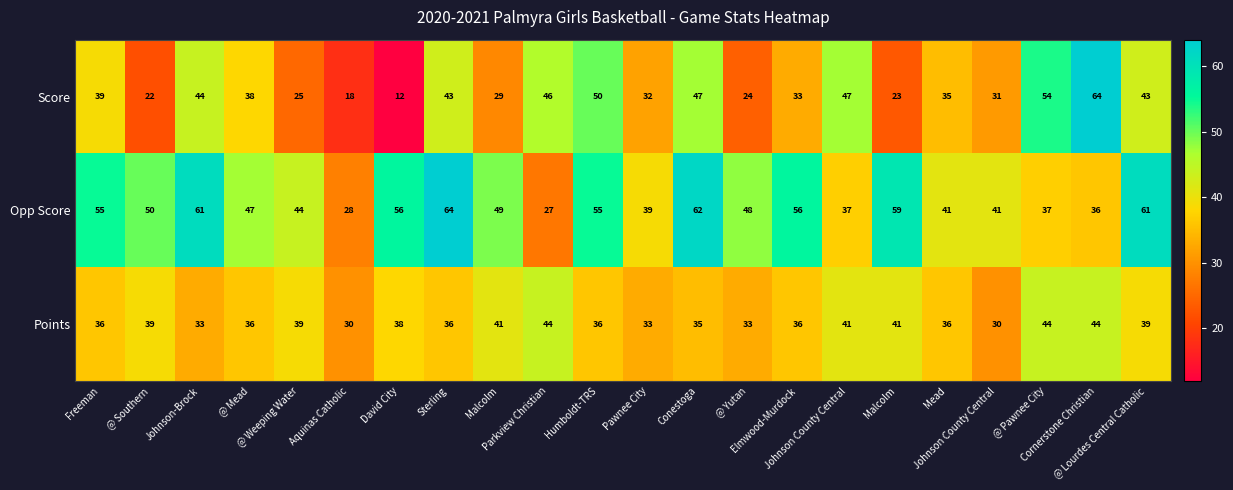

How many values in the Score series are below 38?

11